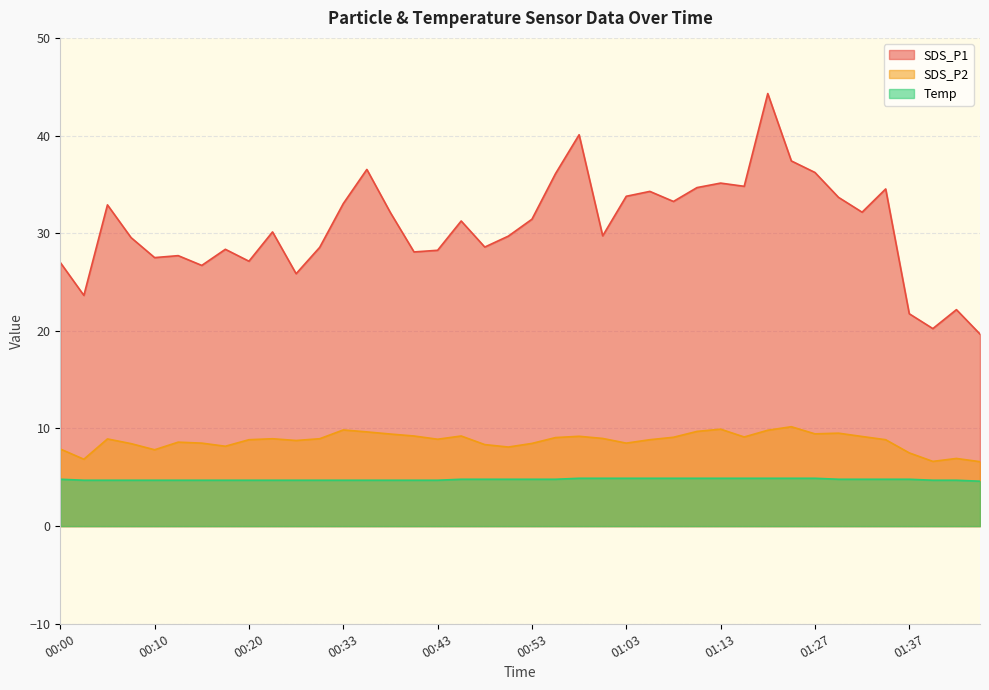

True or false: SDS_P1 and Temp intersect in this chart.

False